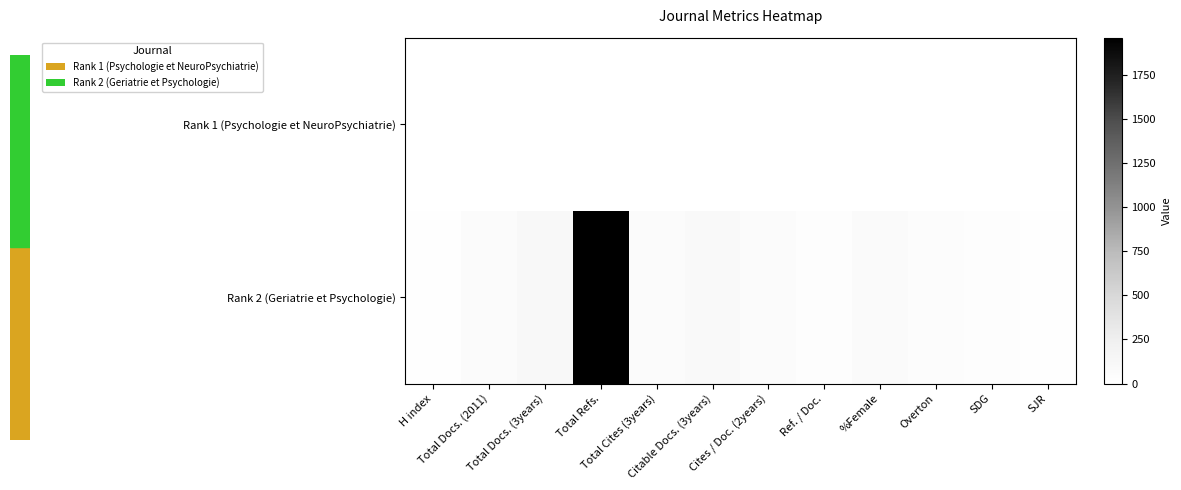

Which series has the widest spread of values?

Rank 2 (Geriatrie et Psychologie)